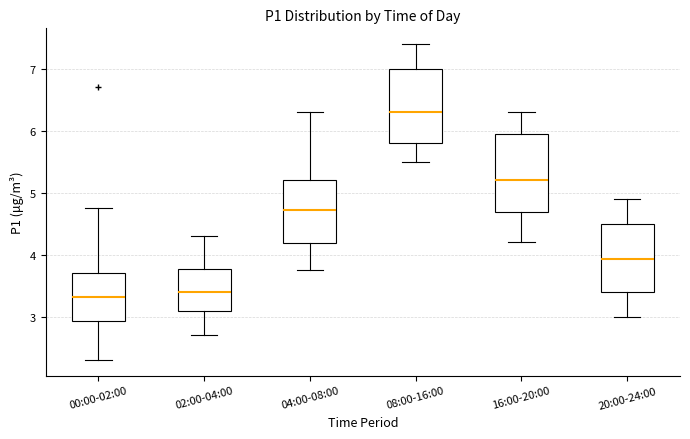

Where does the median line of the box for 00:00-02:00 sit on the y-axis? The values are not printed on the chart, so give them approximately, as read against the axis.

3.3